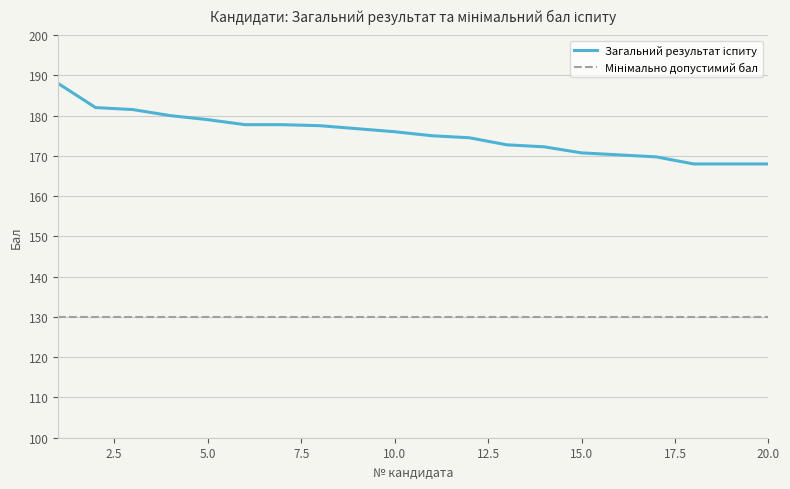

What is the smallest value displayed?

130.0